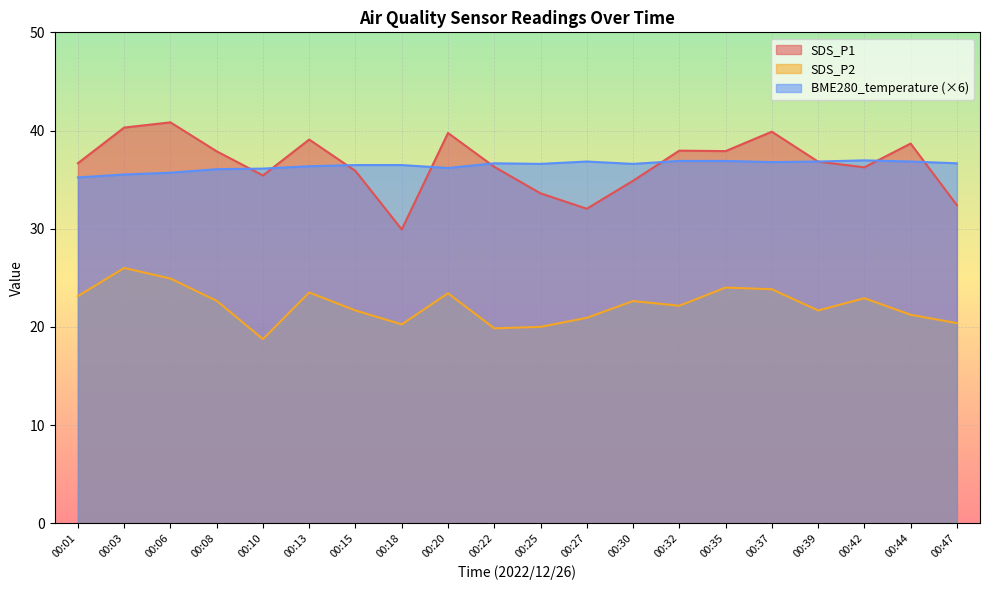

What is the value of the SDS_P1 point at the 16th from the left?

39.9